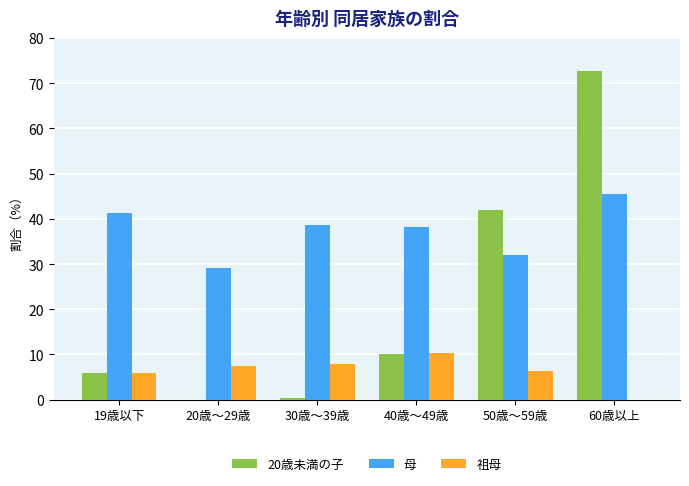

What is the highest value of the 祖母 series?

10.3